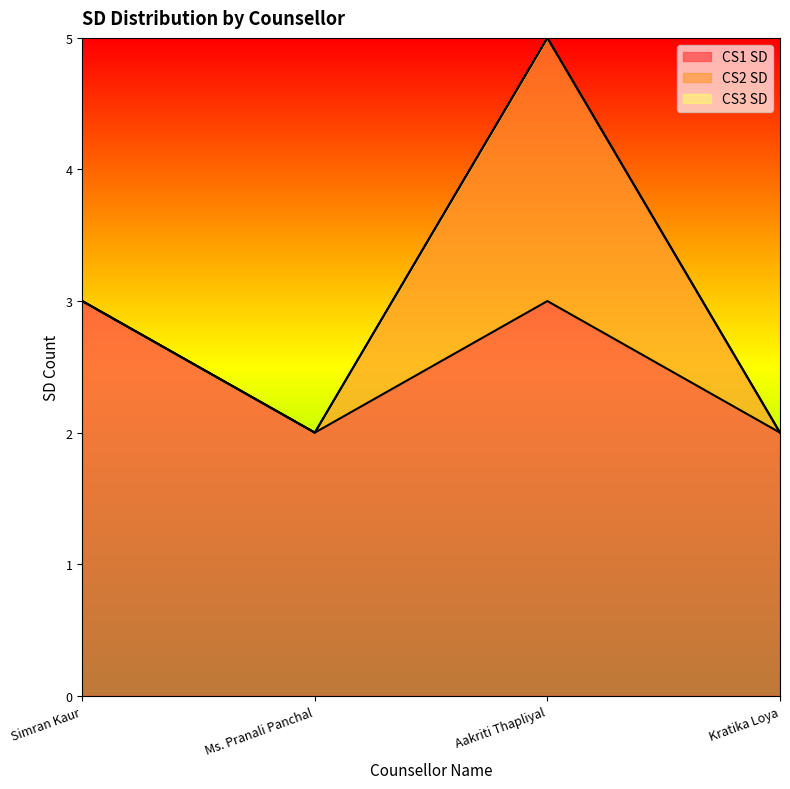

List the labels in order of CS2 SD value, smallest first.

Simran Kaur, Ms. Pranali Panchal, Kratika Loya, Aakriti Thapliyal